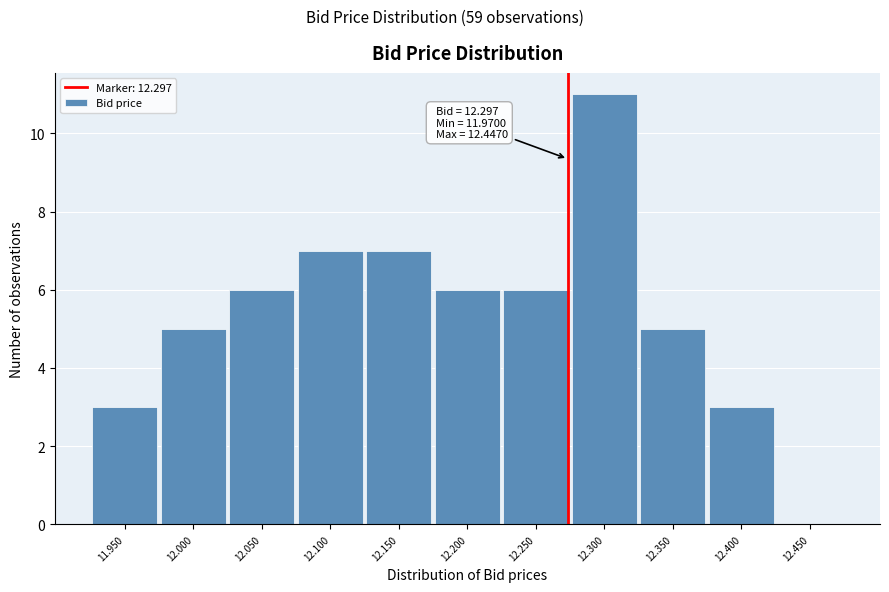

Reading right to left, transcribe all the data shown in this chart.

12.450=0	12.400=3	12.350=5	12.300=11	12.250=6	12.200=6	12.150=7	12.100=7	12.050=6	12.000=5	11.950=3